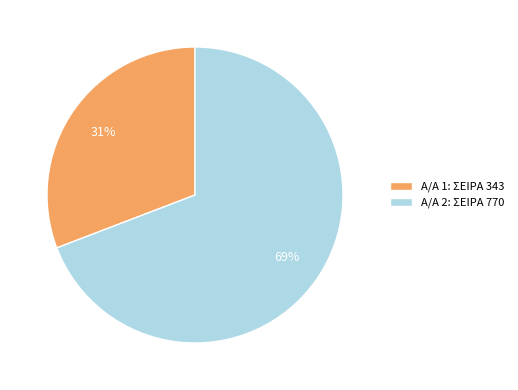

Which category has the smallest portion of the pie?

Α/Α 1: ΣΕΙΡΑ 343